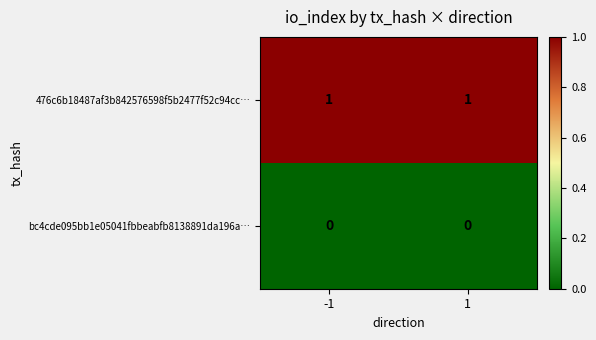

The value of bc4cde095bb1e05041fbbeabfb8138891da196a… at 1 is 0. True or false?

True